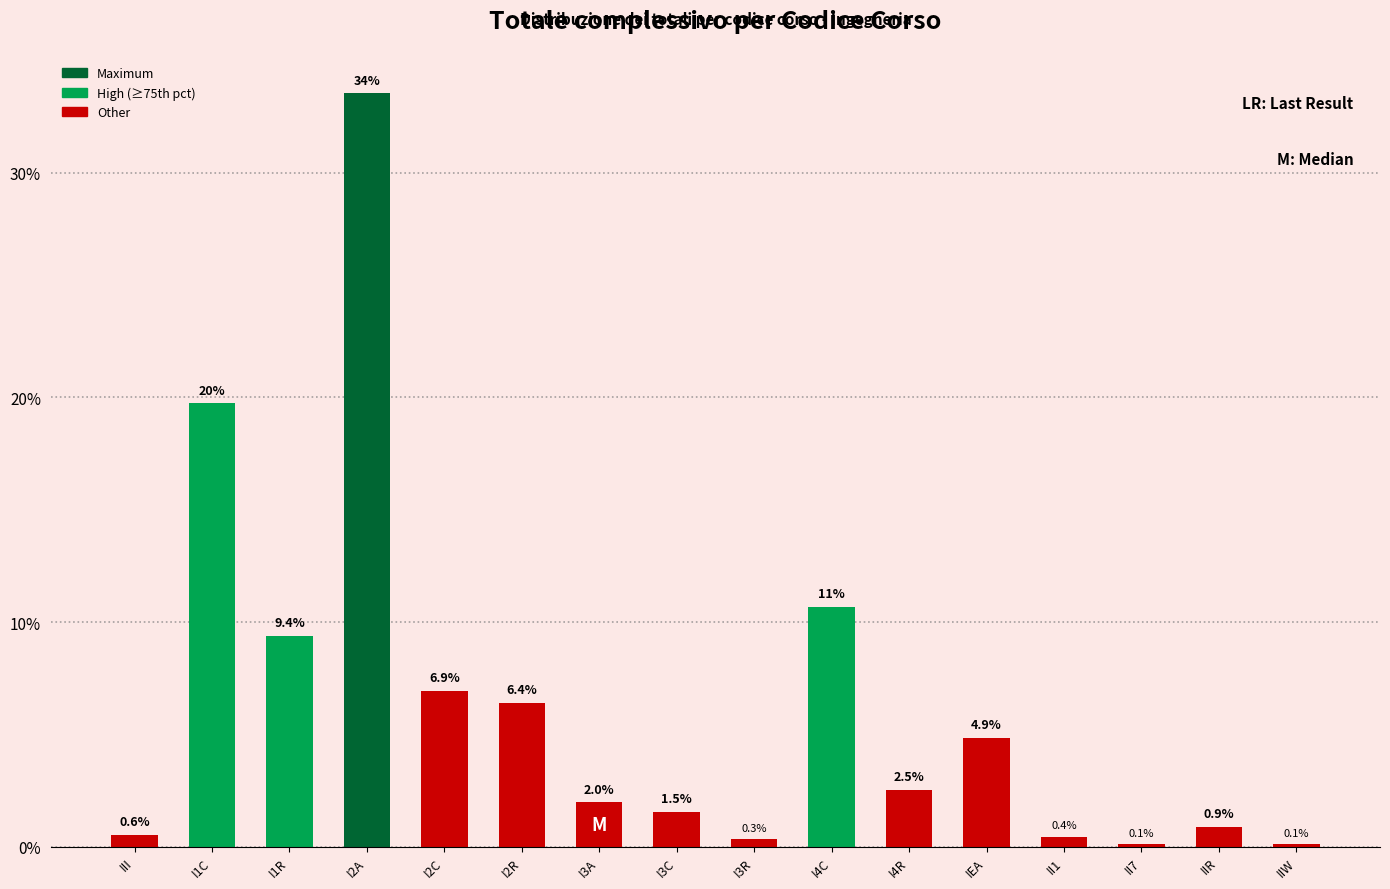

Reading left to right, extract all data points from this chart.

0.6	19.7	9.4	33.5	6.9	6.4	2.0	1.5	0.3	10.7	2.5	4.9	0.4	0.1	0.9	0.1